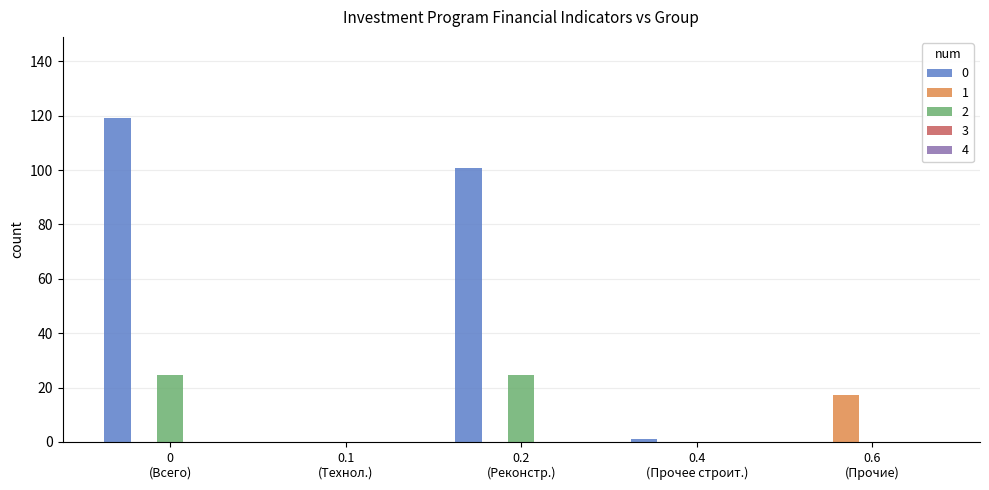

Are the bars horizontal?

No